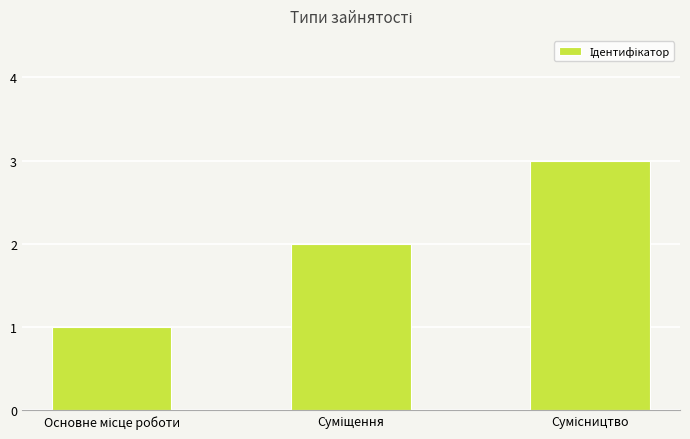

What is the sum of all values?

6